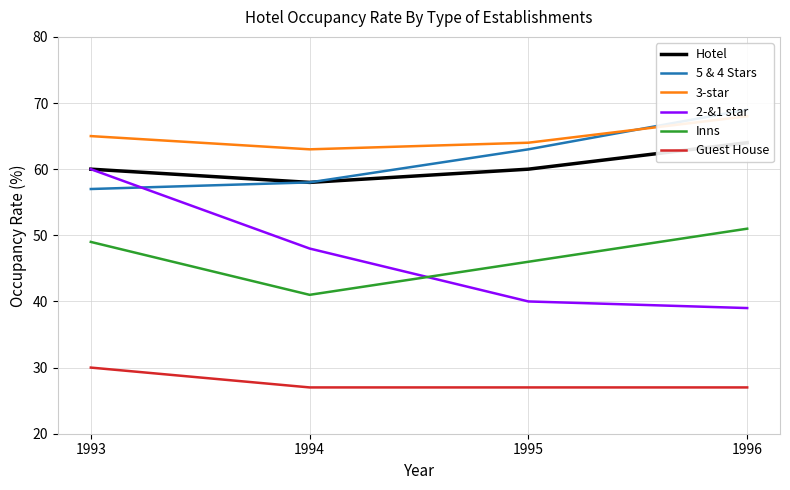

What is the total value across all series at 1995?

300